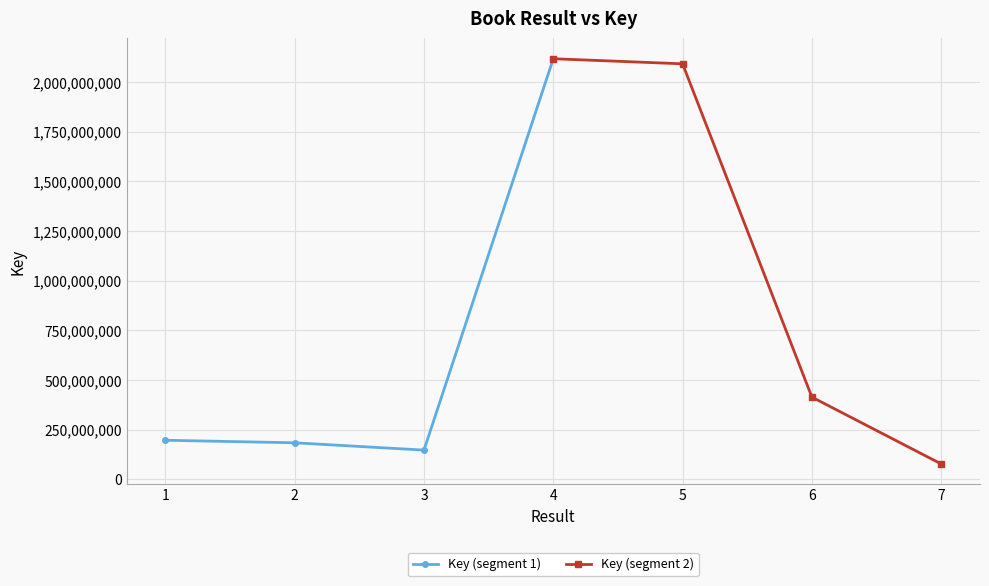

What is the value of the Key (segment 1) point at the 1st from the left?

196924523